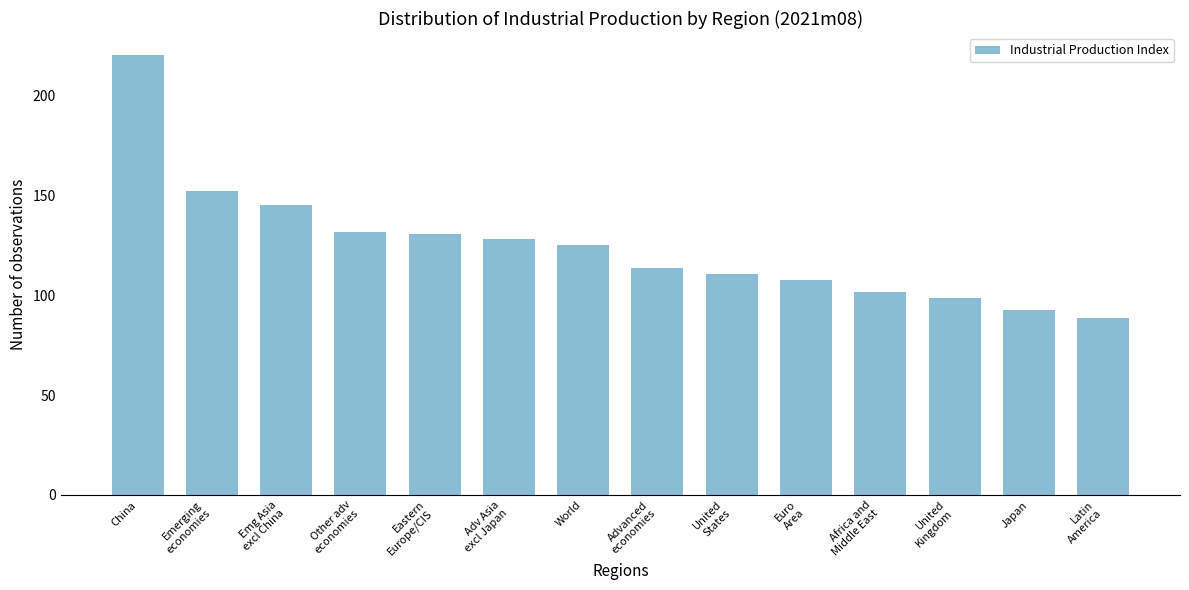

Count the number of data series in this chart.

1